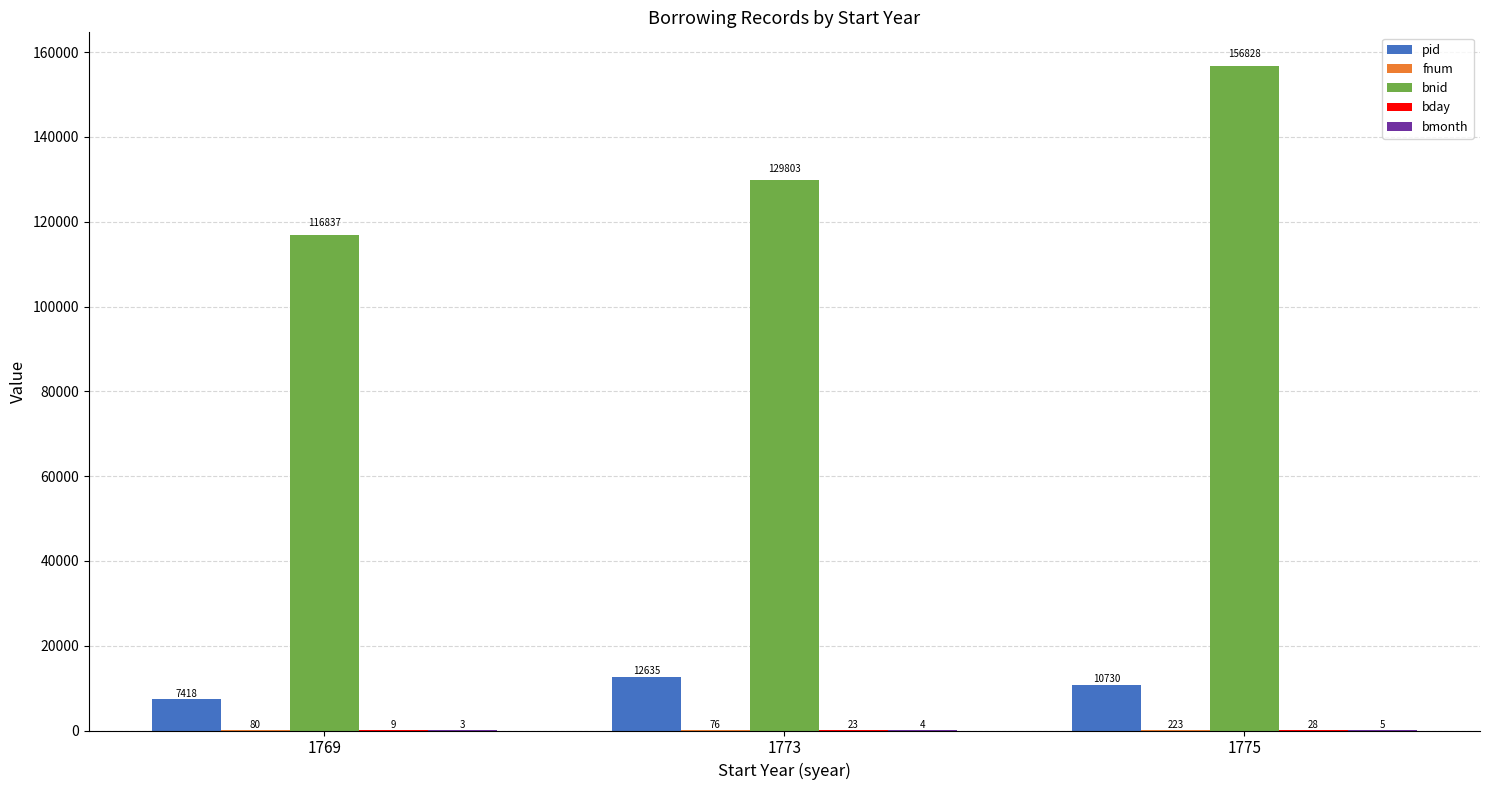

Is it true that bnid equals 156828 at 1775?

True